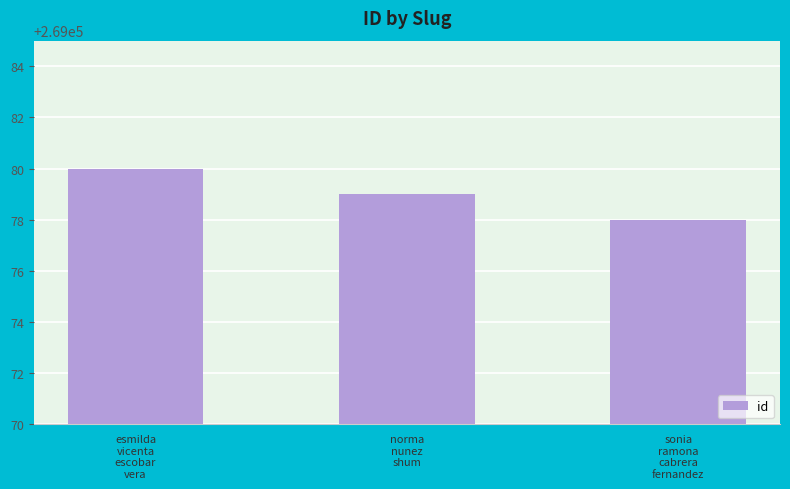

Which label corresponds to the largest value in the chart?

esmilda
vicenta
escobar
vera